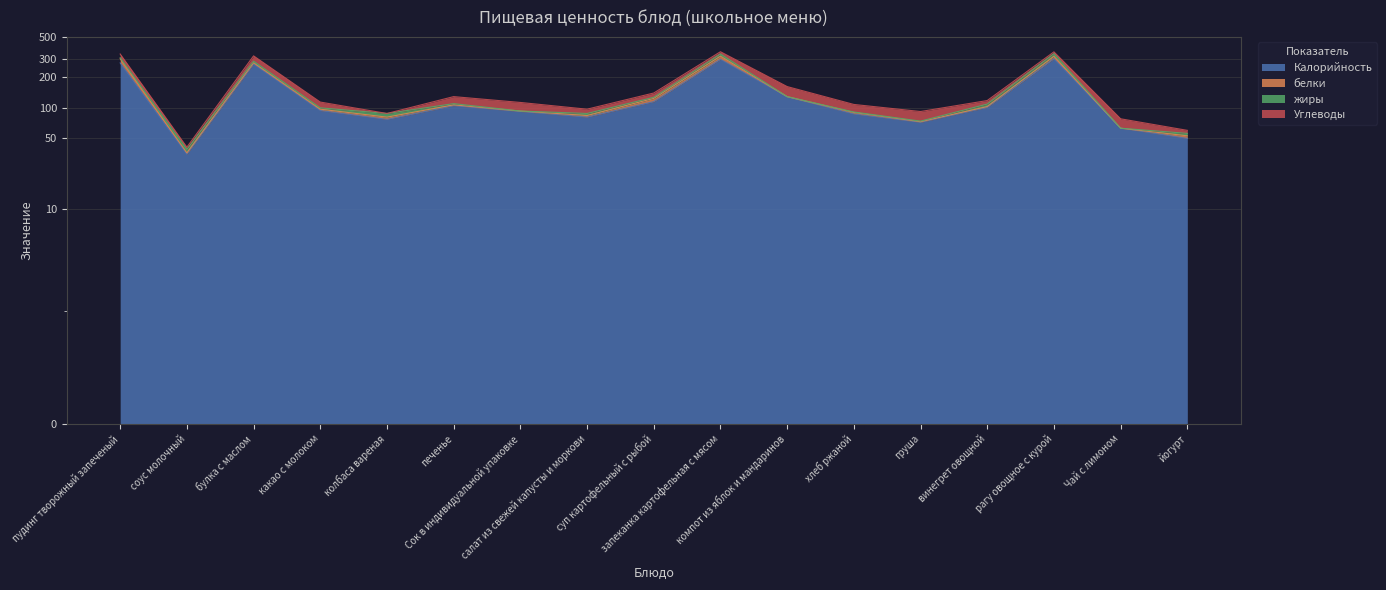

Reading right to left, transcribe all the data shown in this chart.

Калорийность: 50	63	305	101	72	87	128	301	115	81	92	105	77	94	270	35	277
белки: 3	0	17	2	1	3	1	22	9	3	1	2	4	3	8	1	28
жиры: 3	0	20	6	1	1	0	16	3	4	0	3	7	3	10	3	7
Углеводы: 4	15	14	9	18	17	33	18	13	9	20	19	0	14	37	2	27